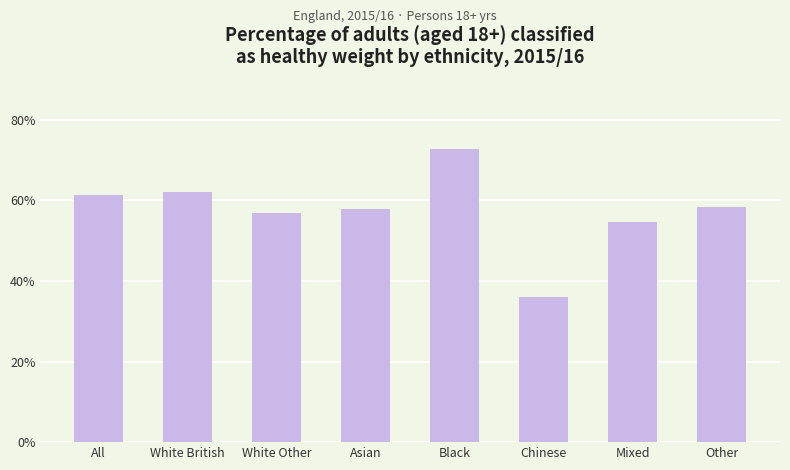

Is it true that the value at Mixed is 30.2?

False